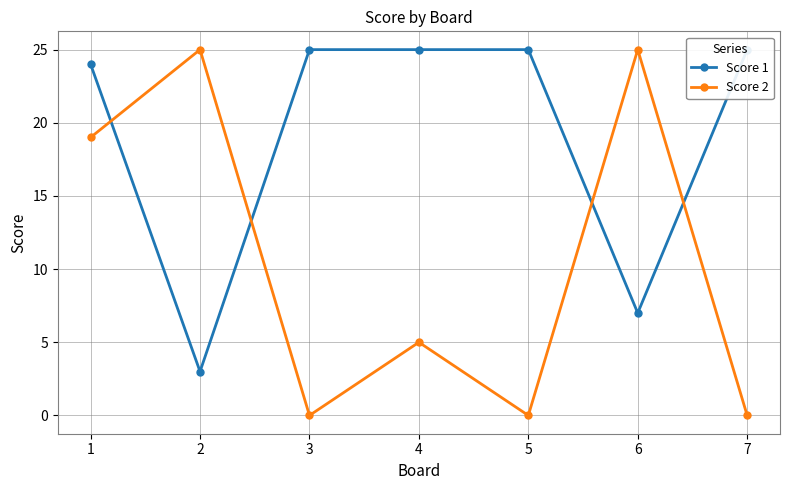

How many interior local peaks does the Score 2 series have?

3